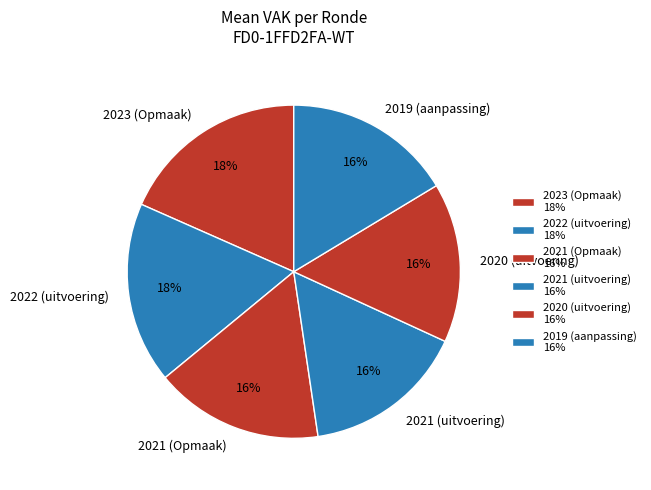

Is it true that 2023 (Opmaak) is 11% of the pie?

False